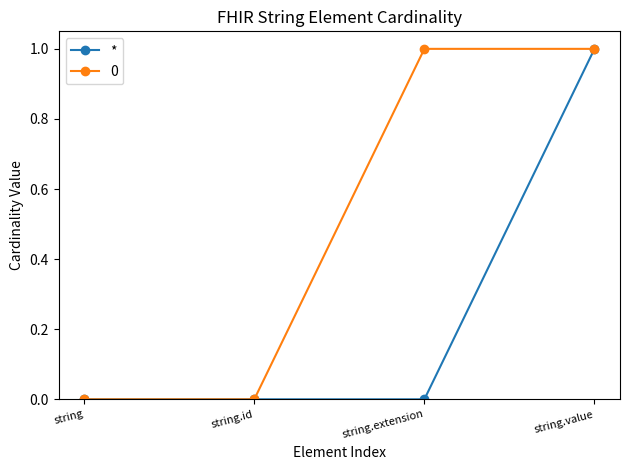

What is the greatest value displayed?

1